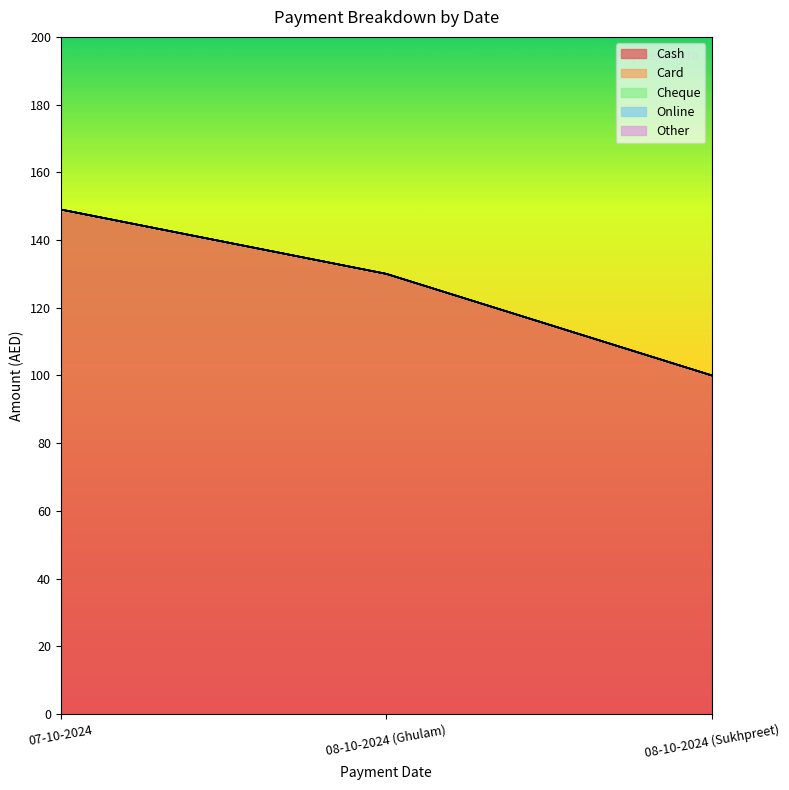

Reading right to left, extract all data points from this chart.

Cash: 100	130	149
Card: 0	0	0
Cheque: 0	0	0
Online: 0	0	0
Other: 0	0	0